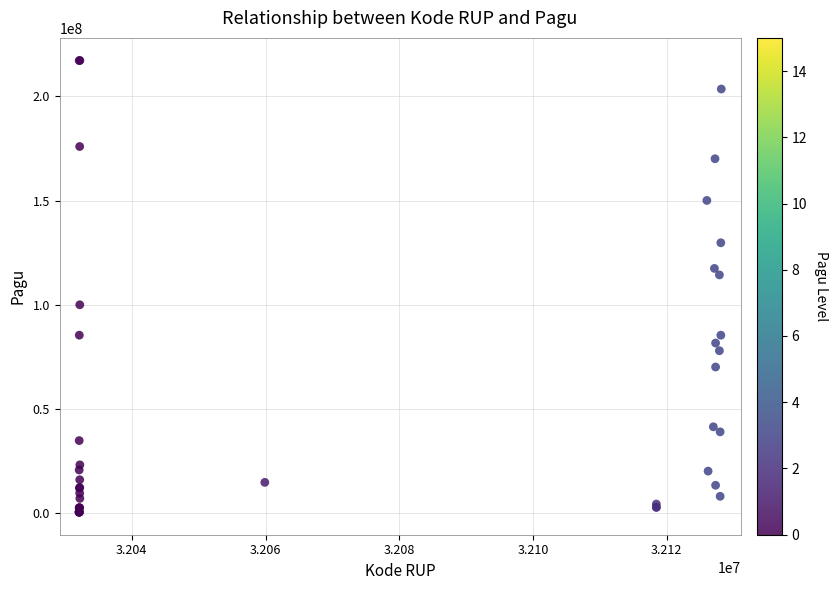

What Y value in the scatter plot is closest to 108830000?

114296000